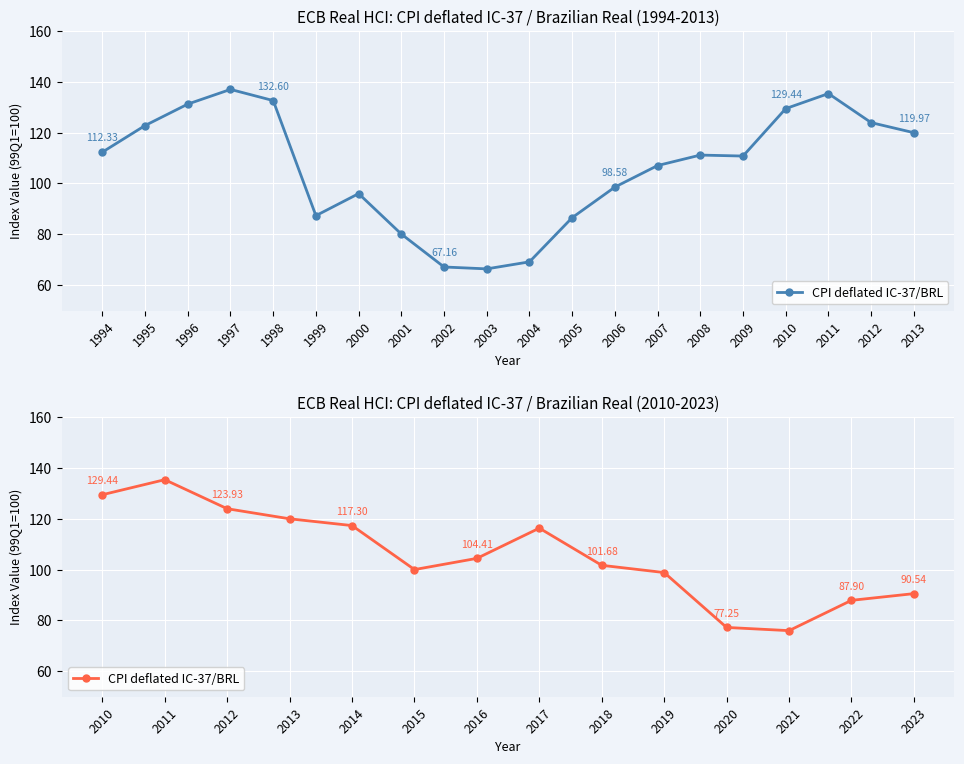

Reading right to left, extract all data points from this chart.

90.5	87.9	76.0	77.2	98.8	101.7	116.3	104.4	100.0	117.3	120.0	123.9	135.3	129.4